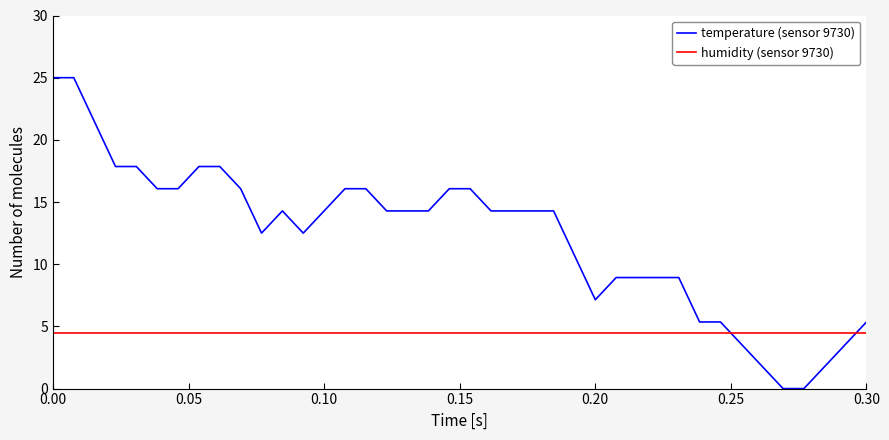

Which series ends up on top after the final intersection of temperature (sensor 9730) and humidity (sensor 9730)?

temperature (sensor 9730)